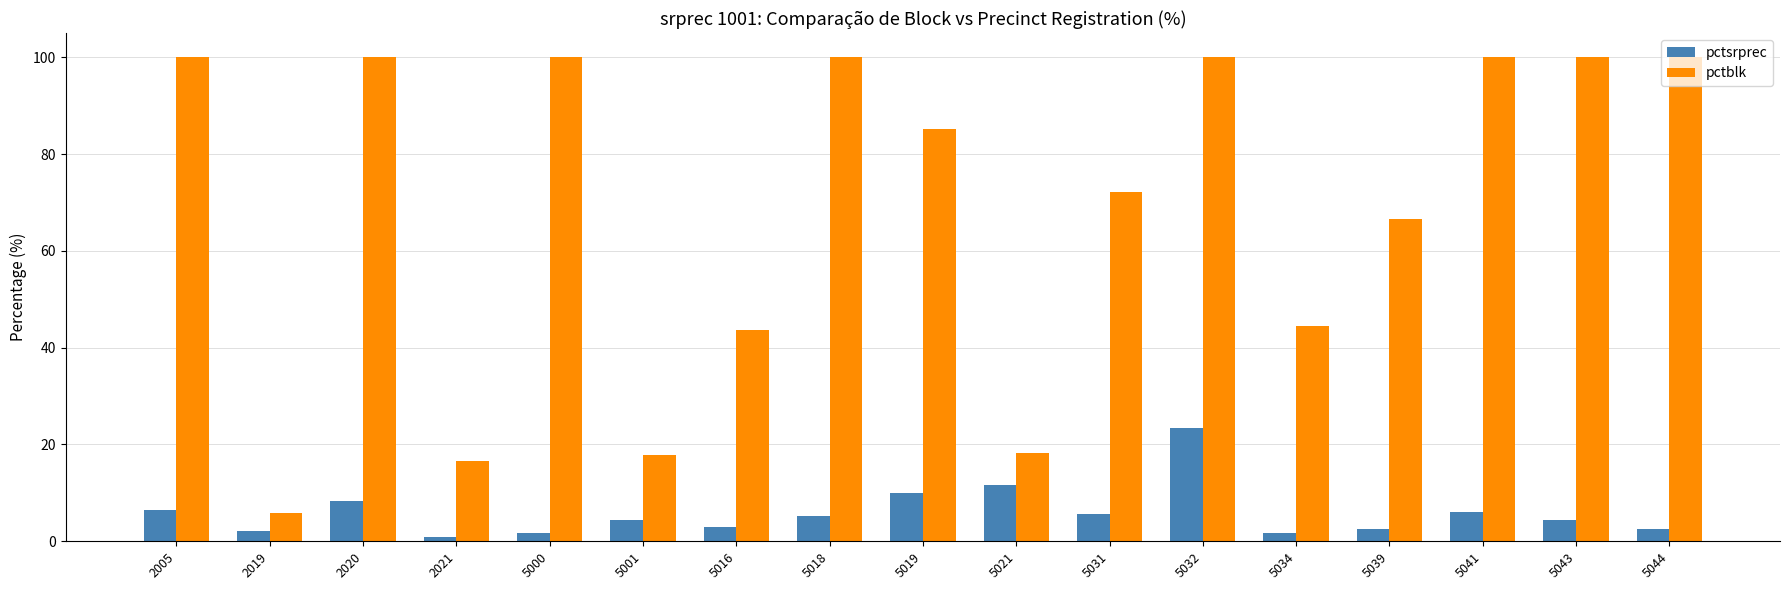

What is the difference between the maximum and minimum values in the pctsrprec series?

22.5